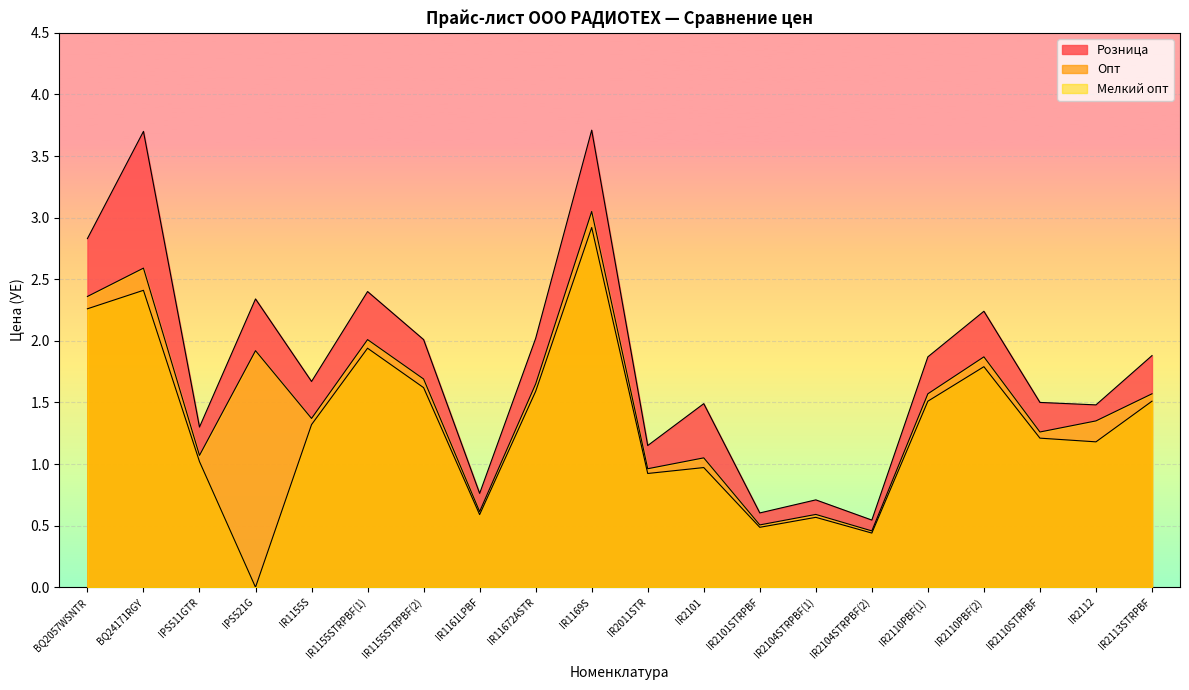

Which category has the lowest value in the Розница series?

IR2104STRPBF(2)